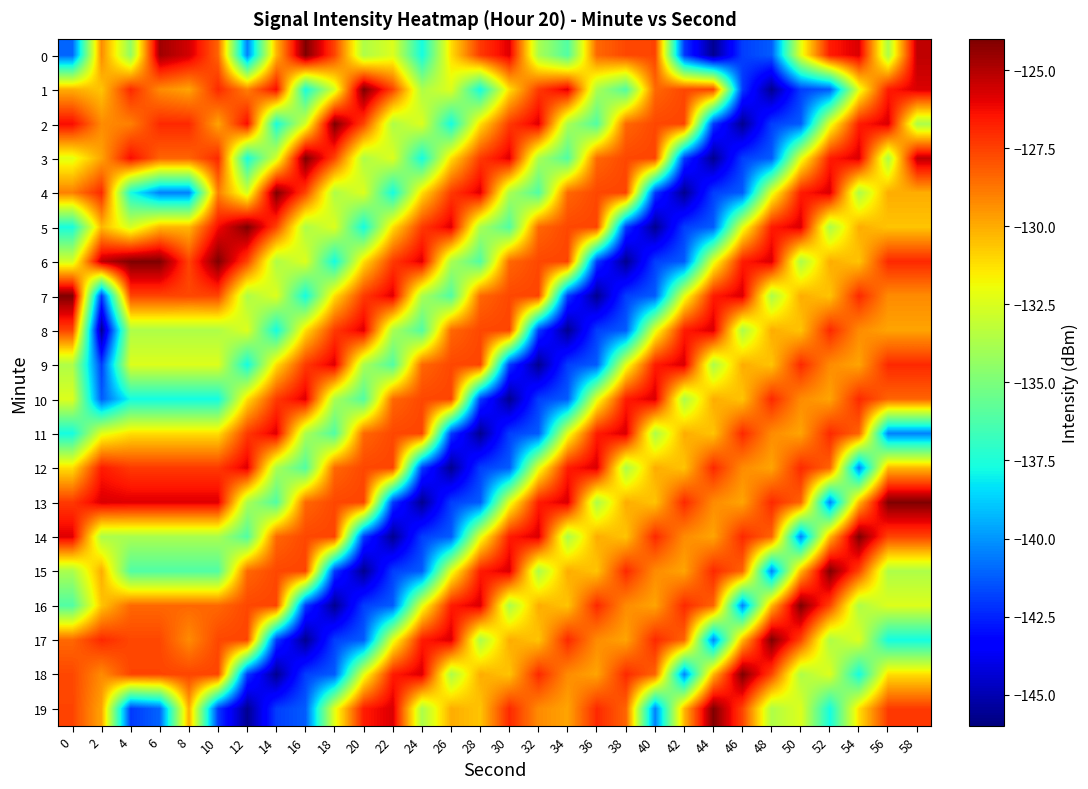

Reading left to right, extract all data points from this chart.

0: 0=-141.1	2=-129.3	4=-134.4	6=-124.7	8=-125.6	10=-128.3	12=-140.5	14=-130.3	16=-124.0	18=-127.6	20=-133.6	22=-132.4	24=-137.8	26=-131.2	28=-127.3	30=-125.9	32=-133.8	34=-136.1	36=-128.4	38=-127.7	40=-127.6	42=-142.0	44=-145.6	46=-141.9	48=-141.2	50=-132.2	52=-126.6	54=-125.8	56=-133.7	58=-125.2
1: 0=-130.0	2=-130.6	4=-126.9	6=-129.3	8=-129.8	10=-127.0	12=-129.0	14=-126.3	16=-137.6	18=-132.6	20=-124.0	22=-127.6	24=-133.6	26=-132.4	28=-137.8	30=-131.2	32=-127.3	34=-125.9	36=-133.8	38=-136.1	40=-128.4	42=-127.7	44=-127.6	46=-142.0	48=-145.6	50=-141.9	52=-141.2	54=-132.2	56=-126.6	58=-125.8
2: 0=-126.3	2=-129.3	4=-129.0	6=-127.0	8=-127.0	10=-129.8	12=-126.3	14=-137.6	16=-132.6	18=-124.0	20=-127.6	22=-133.6	24=-132.4	26=-137.8	28=-131.2	30=-127.3	32=-125.9	34=-133.8	36=-136.1	38=-128.4	40=-127.7	42=-127.6	44=-142.0	46=-145.6	48=-141.9	50=-141.2	52=-132.2	54=-126.6	56=-125.8	58=-133.7
3: 0=-132.2	2=-129.8	4=-126.3	6=-128.3	8=-128.3	10=-126.9	12=-137.6	14=-132.6	16=-124.0	18=-127.6	20=-133.6	22=-132.4	24=-137.8	26=-131.2	28=-127.3	30=-125.9	32=-133.8	34=-136.1	36=-128.4	38=-127.7	40=-127.6	42=-142.0	44=-145.6	46=-141.9	48=-141.2	50=-132.2	52=-126.6	54=-125.8	56=-133.7	58=-125.2
4: 0=-129.0	2=-127.0	4=-137.6	6=-140.5	8=-140.5	10=-129.0	12=-132.6	14=-124.0	16=-127.6	18=-133.6	20=-132.4	22=-137.8	24=-131.2	26=-127.3	28=-125.9	30=-133.8	32=-136.1	34=-128.4	36=-127.7	38=-127.6	40=-142.0	42=-145.6	44=-141.9	46=-141.2	48=-132.2	50=-126.6	52=-125.8	54=-133.7	56=-130.0	58=-130.0
5: 0=-137.6	2=-130.3	4=-132.6	6=-130.3	8=-130.3	10=-126.3	12=-124.0	14=-127.6	16=-133.6	18=-132.4	20=-137.8	22=-131.2	24=-127.3	26=-125.9	28=-133.8	30=-136.1	32=-128.4	34=-127.7	36=-127.6	38=-142.0	40=-145.6	42=-141.9	44=-141.2	46=-132.2	48=-126.6	50=-125.8	52=-133.7	54=-130.0	56=-130.6	58=-130.6
6: 0=-132.6	2=-125.2	4=-124.0	6=-124.0	8=-127.6	10=-124.0	12=-127.6	14=-133.6	16=-132.4	18=-137.8	20=-131.2	22=-127.3	24=-125.9	26=-133.8	28=-136.1	30=-128.4	32=-127.7	34=-127.6	36=-142.0	38=-145.6	40=-141.9	42=-141.2	44=-132.2	46=-126.6	48=-125.8	50=-133.7	52=-130.0	54=-130.6	56=-126.9	58=-126.9
7: 0=-124.0	2=-142.0	4=-127.6	6=-127.6	8=-127.7	10=-127.6	12=-133.6	14=-132.4	16=-137.8	18=-131.2	20=-127.3	22=-125.9	24=-133.8	26=-136.1	28=-128.4	30=-127.7	32=-127.6	34=-142.0	36=-145.6	38=-141.9	40=-141.2	42=-132.2	44=-126.6	46=-125.8	48=-133.7	50=-130.0	52=-130.6	54=-126.9	56=-129.3	58=-129.3
8: 0=-127.6	2=-145.6	4=-133.6	6=-133.6	8=-133.6	10=-133.6	12=-132.4	14=-137.8	16=-131.2	18=-127.3	20=-125.9	22=-133.8	24=-136.1	26=-128.4	28=-127.7	30=-127.6	32=-142.0	34=-145.6	36=-141.9	38=-141.2	40=-132.2	42=-126.6	44=-125.8	46=-133.7	48=-130.0	50=-130.6	52=-126.9	54=-129.3	56=-129.8	58=-129.8
9: 0=-133.6	2=-141.9	4=-132.4	6=-132.4	8=-132.4	10=-132.4	12=-137.8	14=-131.2	16=-127.3	18=-125.9	20=-133.8	22=-136.1	24=-128.4	26=-127.7	28=-127.6	30=-142.0	32=-145.6	34=-141.9	36=-141.2	38=-132.2	40=-126.6	42=-125.8	44=-133.7	46=-130.0	48=-130.6	50=-126.9	52=-129.3	54=-129.8	56=-127.0	58=-127.0
10: 0=-132.4	2=-141.2	4=-137.8	6=-137.8	8=-137.8	10=-137.8	12=-131.2	14=-127.3	16=-125.9	18=-133.8	20=-136.1	22=-128.4	24=-127.7	26=-127.6	28=-142.0	30=-145.6	32=-141.9	34=-141.2	36=-132.2	38=-126.6	40=-125.8	42=-133.7	44=-130.0	46=-130.6	48=-126.9	50=-129.3	52=-129.8	54=-127.0	56=-128.3	58=-128.3
11: 0=-137.8	2=-132.2	4=-131.2	6=-131.2	8=-131.2	10=-131.2	12=-127.3	14=-125.9	16=-133.8	18=-136.1	20=-128.4	22=-127.7	24=-127.6	26=-142.0	28=-145.6	30=-141.9	32=-141.2	34=-132.2	36=-126.6	38=-125.8	40=-133.7	42=-130.0	44=-130.6	46=-126.9	48=-129.3	50=-129.8	52=-127.0	54=-128.3	56=-140.5	58=-140.5
12: 0=-131.2	2=-126.6	4=-127.3	6=-127.3	8=-127.3	10=-127.3	12=-125.9	14=-133.8	16=-136.1	18=-128.4	20=-127.7	22=-127.6	24=-142.0	26=-145.6	28=-141.9	30=-141.2	32=-132.2	34=-126.6	36=-125.8	38=-133.7	40=-130.0	42=-130.6	44=-126.9	46=-129.3	48=-129.8	50=-127.0	52=-128.3	54=-140.5	56=-130.3	58=-130.3
13: 0=-127.3	2=-125.8	4=-125.9	6=-125.9	8=-125.9	10=-125.9	12=-133.8	14=-136.1	16=-128.4	18=-127.7	20=-127.6	22=-142.0	24=-145.6	26=-141.9	28=-141.2	30=-132.2	32=-126.6	34=-125.8	36=-133.7	38=-130.0	40=-130.6	42=-126.9	44=-129.3	46=-129.8	48=-127.0	50=-128.3	52=-140.5	54=-130.3	56=-124.0	58=-124.0
14: 0=-125.9	2=-133.7	4=-133.8	6=-133.8	8=-133.8	10=-133.8	12=-136.1	14=-128.4	16=-127.7	18=-127.6	20=-142.0	22=-145.6	24=-141.9	26=-141.2	28=-132.2	30=-126.6	32=-125.8	34=-133.7	36=-130.0	38=-130.6	40=-126.9	42=-129.3	44=-129.8	46=-127.0	48=-128.3	50=-140.5	52=-130.3	54=-124.0	56=-127.6	58=-127.6
15: 0=-133.8	2=-130.0	4=-136.1	6=-136.1	8=-136.1	10=-136.1	12=-128.4	14=-127.7	16=-127.6	18=-142.0	20=-145.6	22=-141.9	24=-141.2	26=-132.2	28=-126.6	30=-125.8	32=-133.7	34=-130.0	36=-130.6	38=-126.9	40=-129.3	42=-129.8	44=-127.0	46=-128.3	48=-140.5	50=-130.3	52=-124.0	54=-127.6	56=-133.6	58=-133.6
16: 0=-136.1	2=-130.6	4=-128.4	6=-128.4	8=-128.4	10=-128.4	12=-127.7	14=-127.6	16=-142.0	18=-145.6	20=-141.9	22=-141.2	24=-132.2	26=-126.6	28=-125.8	30=-133.7	32=-130.0	34=-130.6	36=-126.9	38=-129.3	40=-129.8	42=-127.0	44=-128.3	46=-140.5	48=-130.3	50=-124.0	52=-127.6	54=-133.6	56=-132.4	58=-132.4
17: 0=-128.4	2=-126.9	4=-127.7	6=-127.7	8=-129.3	10=-127.7	12=-127.6	14=-142.0	16=-145.6	18=-141.9	20=-141.2	22=-132.2	24=-126.6	26=-125.8	28=-133.7	30=-130.0	32=-130.6	34=-126.9	36=-129.3	38=-129.8	40=-127.0	42=-128.3	44=-140.5	46=-130.3	48=-124.0	50=-127.6	52=-133.6	54=-132.4	56=-137.8	58=-137.8
18: 0=-127.7	2=-129.3	4=-127.6	6=-127.6	8=-127.6	10=-127.6	12=-142.0	14=-145.6	16=-141.9	18=-141.2	20=-132.2	22=-126.6	24=-125.8	26=-133.7	28=-130.0	30=-130.6	32=-126.9	34=-129.3	36=-129.8	38=-127.0	40=-128.3	42=-140.5	44=-130.3	46=-124.0	48=-127.6	50=-133.6	52=-132.4	54=-137.8	56=-131.2	58=-131.2
19: 0=-127.6	2=-129.8	4=-142.0	6=-141.1	8=-130.0	10=-142.0	12=-145.6	14=-141.9	16=-141.2	18=-132.2	20=-126.6	22=-125.8	24=-133.7	26=-130.0	28=-130.6	30=-126.9	32=-129.3	34=-129.8	36=-127.0	38=-128.3	40=-140.5	42=-130.3	44=-124.0	46=-127.6	48=-133.6	50=-132.4	52=-137.8	54=-131.2	56=-127.3	58=-127.3